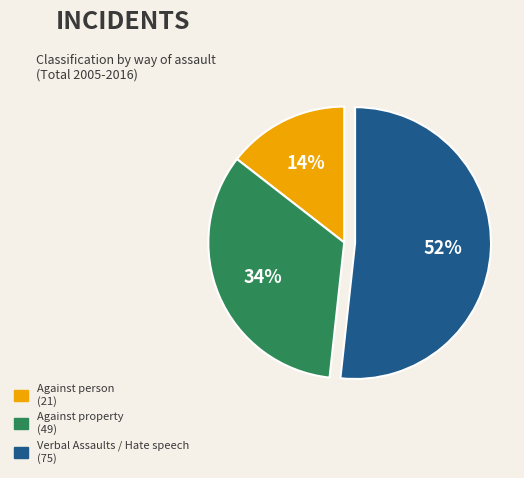

Which has a higher value, Against property or Verbal Assaults / Hate speech?

Verbal Assaults / Hate speech